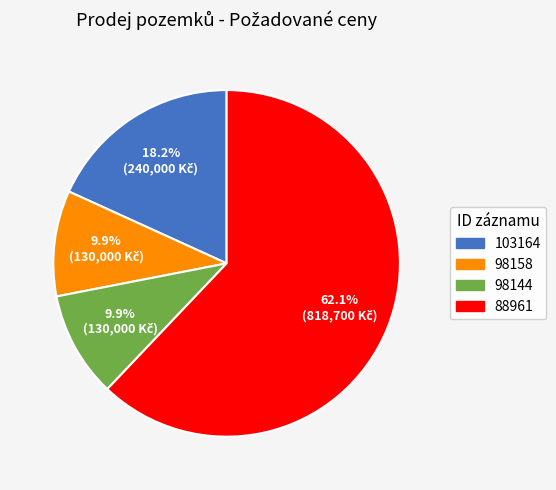

Which has a higher value, 98158 or 88961?

88961